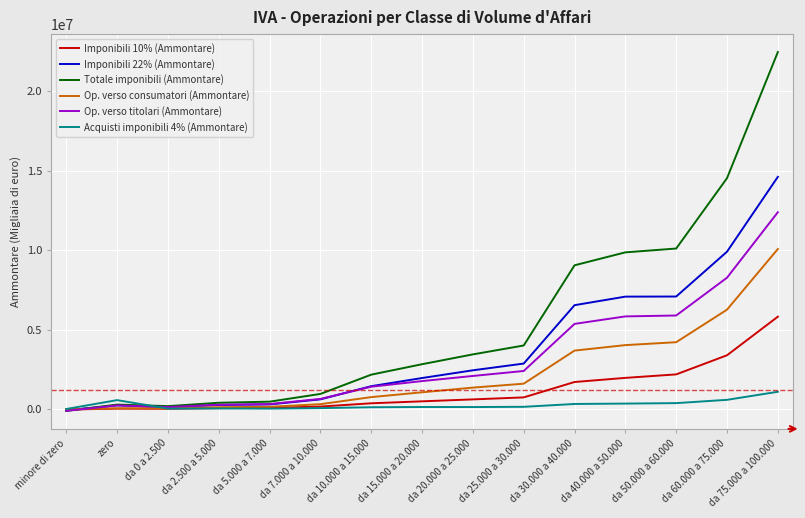

What is the sum of all Imponibili 22% (Ammontare) values?

55450425